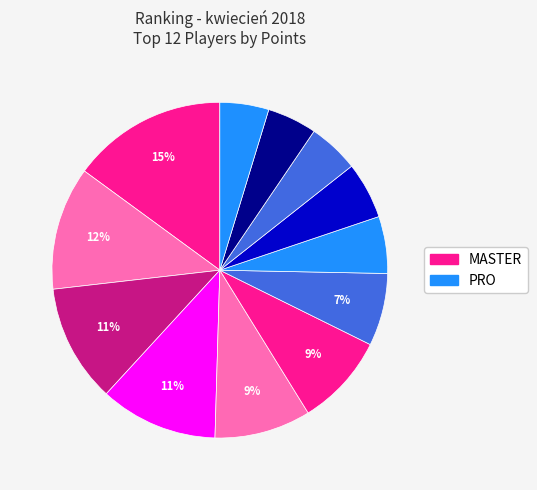

Count the number of slices in the pie.

12